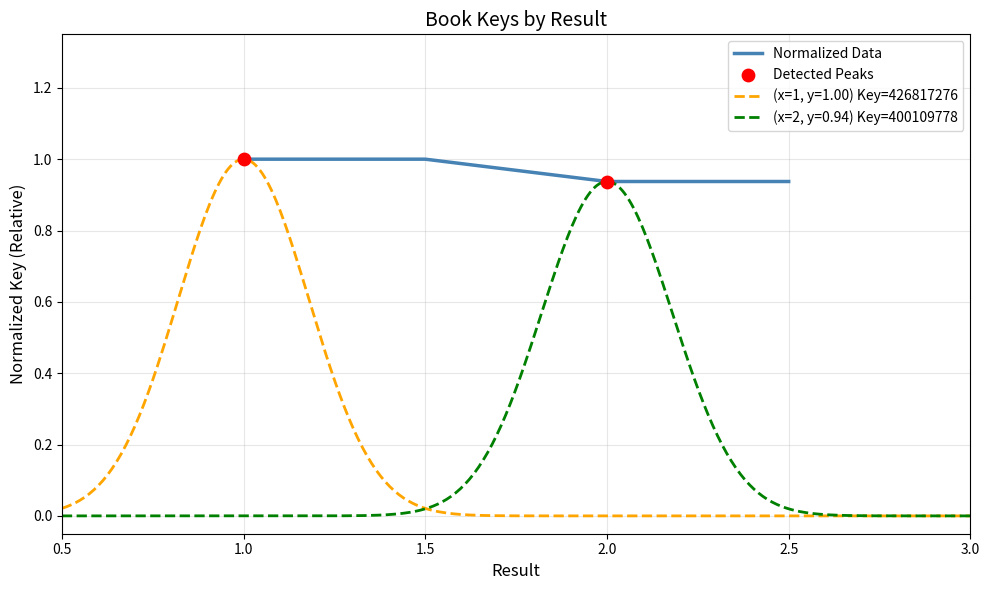

True or false: Normalized Data has more than 1 interior local peaks.

False